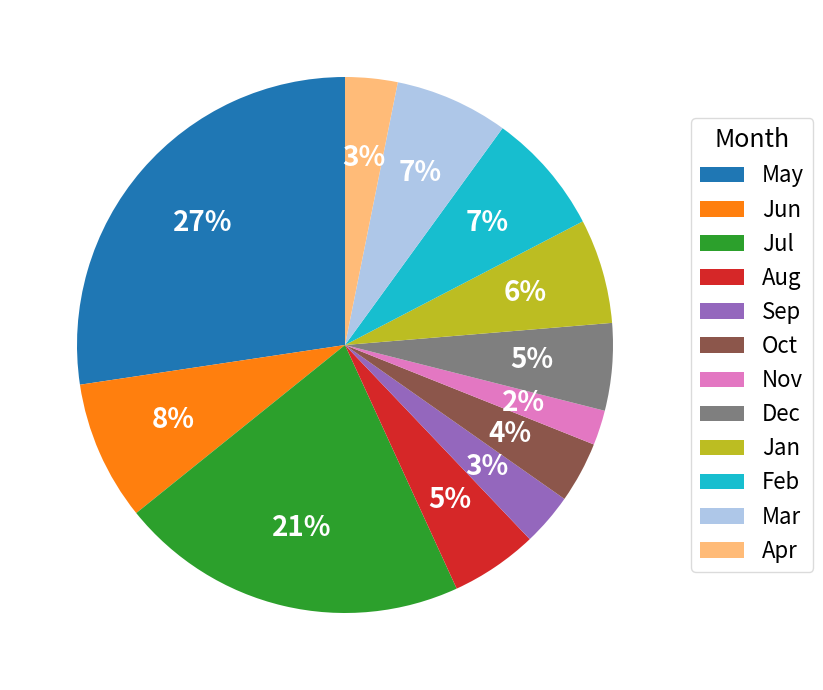

Count the number of slices in the pie.

12